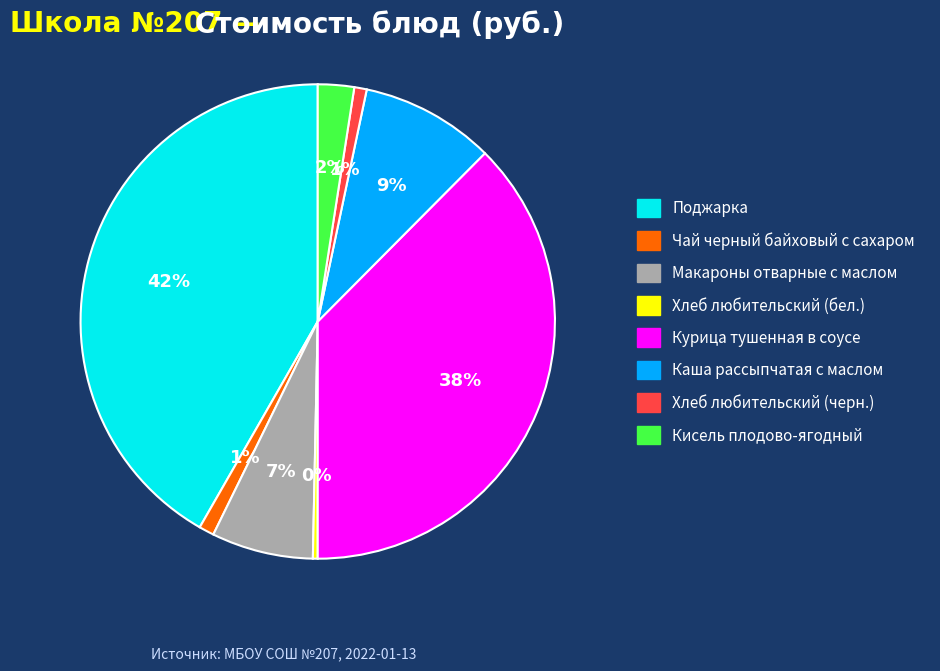

Combined, do Макароны отварные с маслом and Поджарка account for over 50%?

No